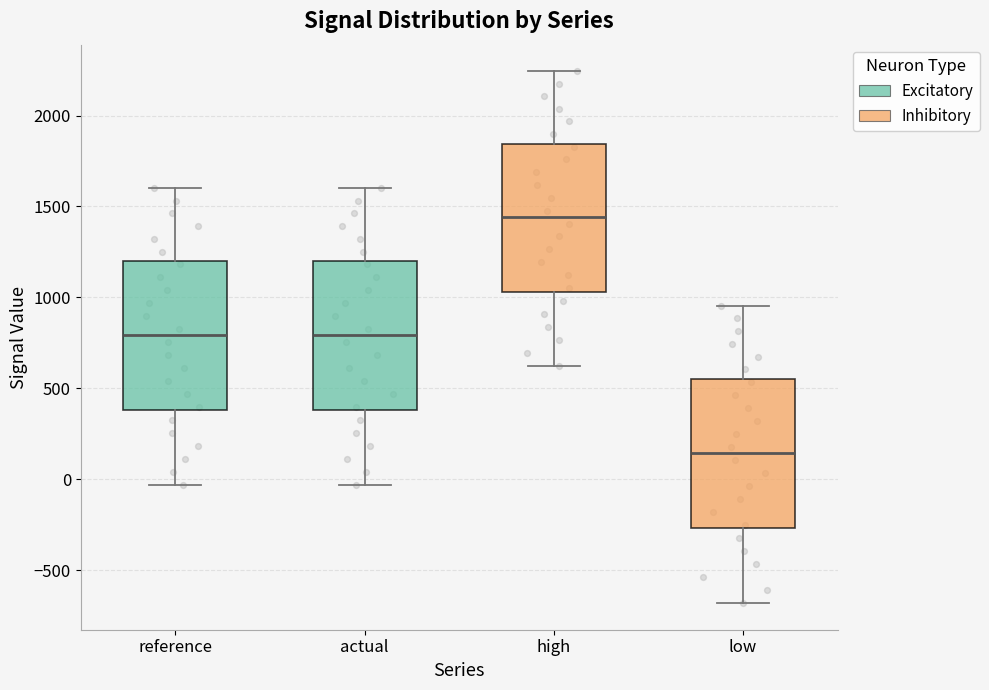

Reading left to right, transcribe this box plot: for each box, give where its median line is, the range the box spans, and where its two whiskers end, as read against the y-axis. The values are not printed on the chart, so give them approximately, as read against the axis.

reference: median 800, box 400 to 1200, whiskers -50 to 1600
actual: median 800, box 400 to 1200, whiskers -50 to 1600
high: median 1450, box 1050 to 1850, whiskers 600 to 2250
low: median 150, box -250 to 550, whiskers -700 to 950